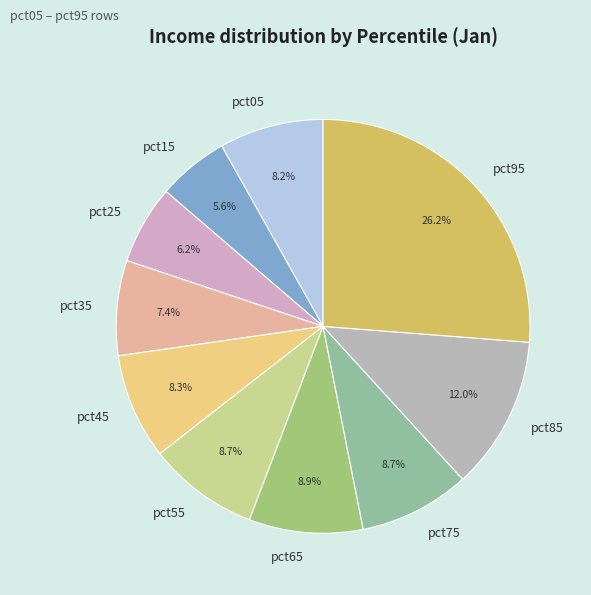

Is it true that pct25 is 15% of the pie?

False